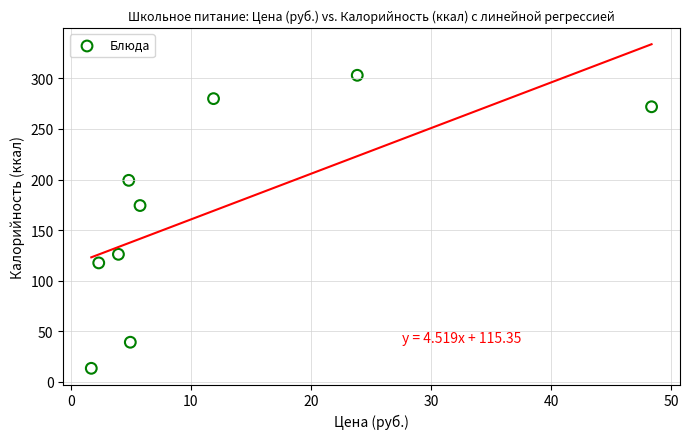

What is the range of X values (max minus min)?

46.7